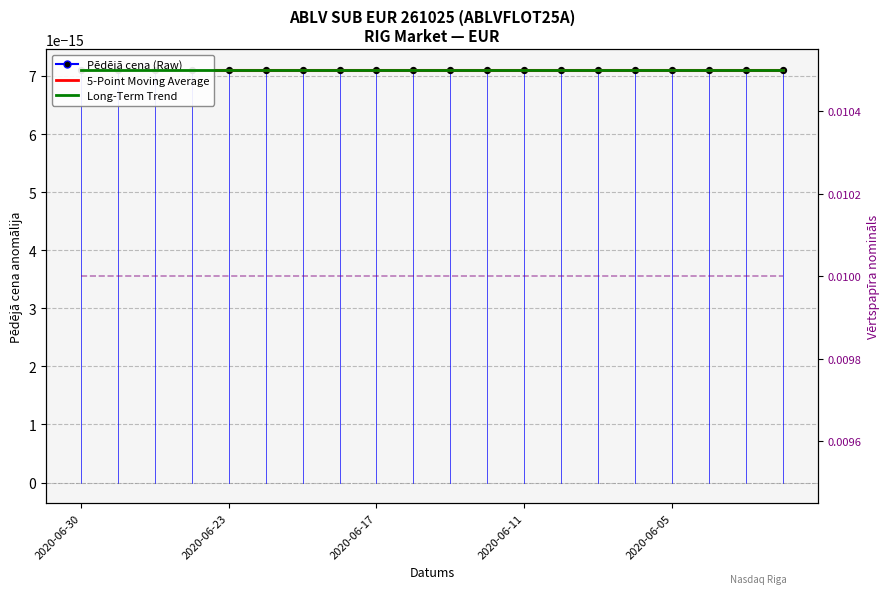

Which series contains the lowest Y value?

Long-Term Trend